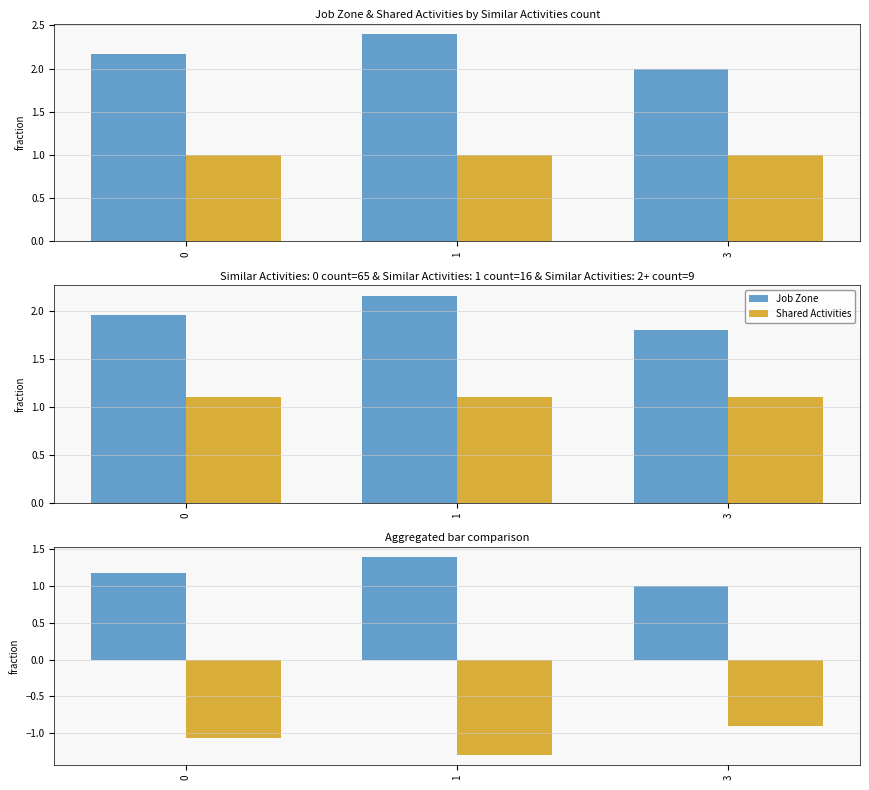

At 1, list the series in order from largest to smallest.

Job Zone, Shared Activities